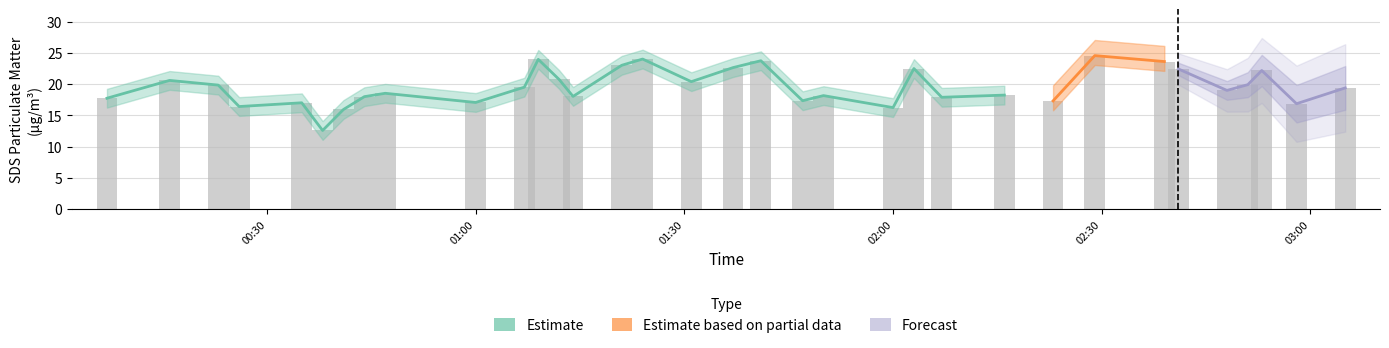

What is the label of the 11th bar from the left?

2022/10/27 01:07